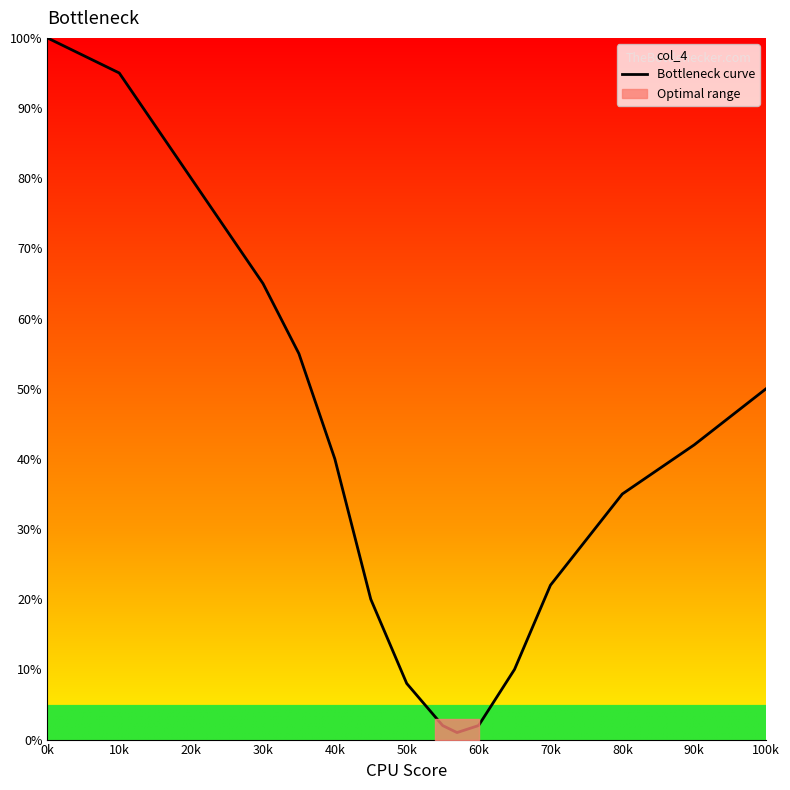

What is the maximum value for Bottleneck curve?

100